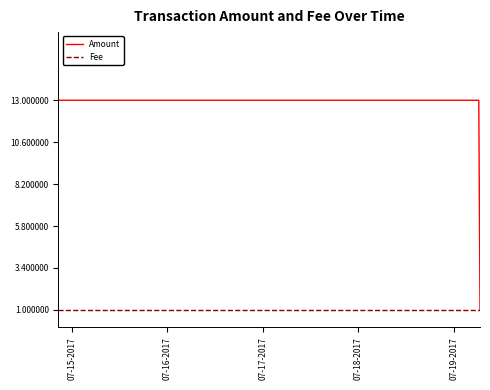

Which series has the largest range (max minus min)?

Amount